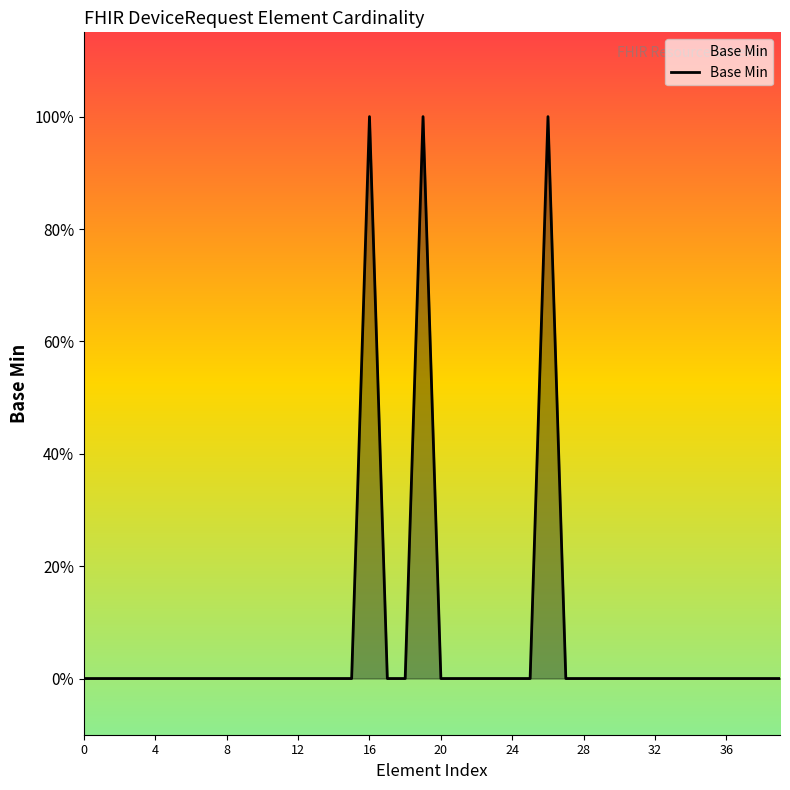

Reading left to right, what are all the values shown in this chart?

0	0	0	0	0	0	0	0	0	0	0	0	0	0	0	0	1	0	0	1	0	0	0	0	0	0	1	0	0	0	0	0	0	0	0	0	0	0	0	0